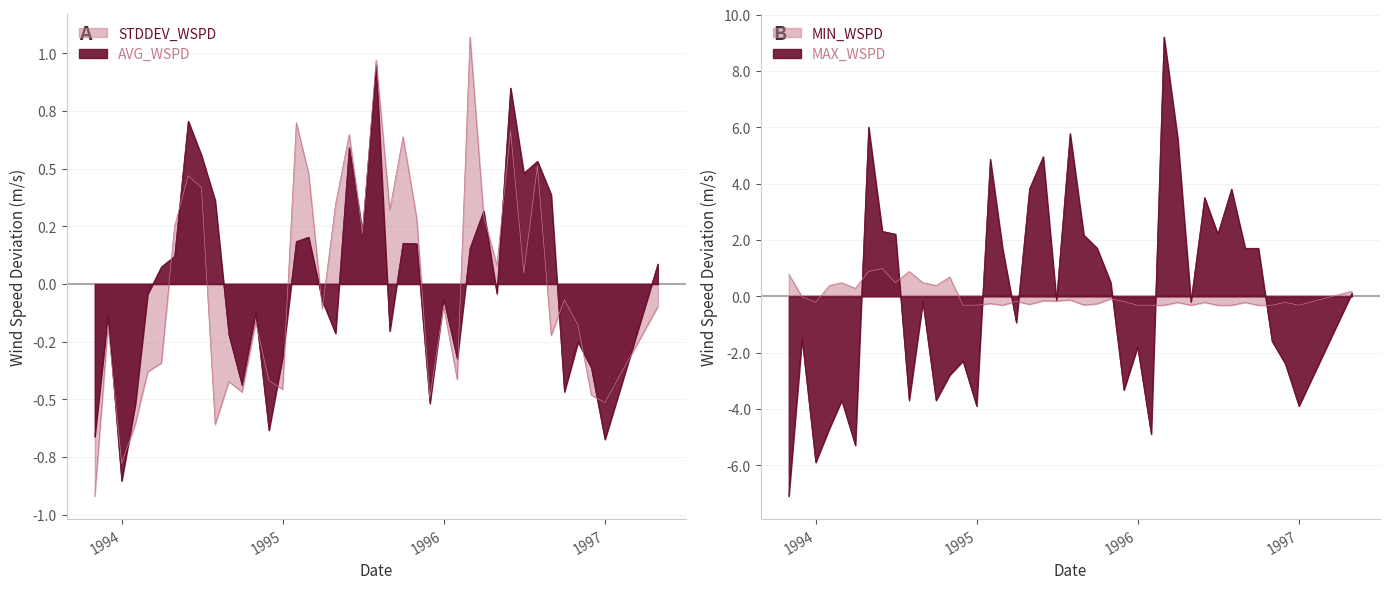

At which category does AVG_WSPD reach its first local peak?

12/1/93